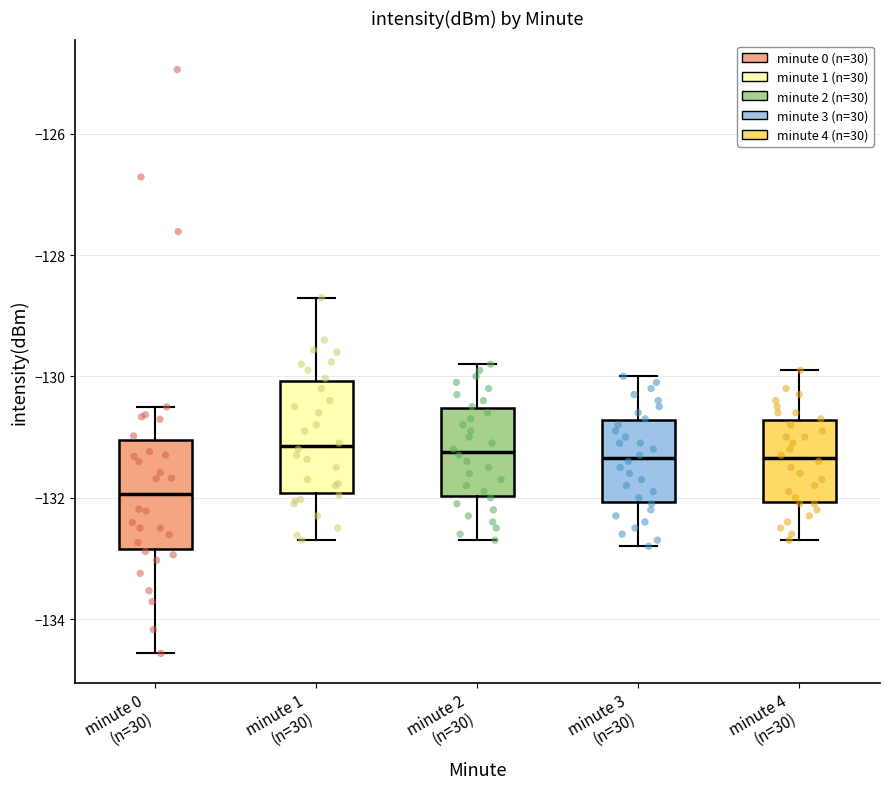

Reading left to right, read every box against the y-axis: the position of its median line, the range the box covers, and the ends of its whiskers. The values are not printed on the chart, so give them approximately, as read against the axis.

minute 0 (n=30): median -132.0, box -132.8 to -131.0, whiskers -134.6 to -130.6
minute 1 (n=30): median -131.2, box -132.0 to -130.0, whiskers -132.6 to -128.8
minute 2 (n=30): median -131.2, box -132.0 to -130.6, whiskers -132.6 to -129.8
minute 3 (n=30): median -131.4, box -132.0 to -130.8, whiskers -132.8 to -130.0
minute 4 (n=30): median -131.4, box -132.0 to -130.8, whiskers -132.6 to -129.8